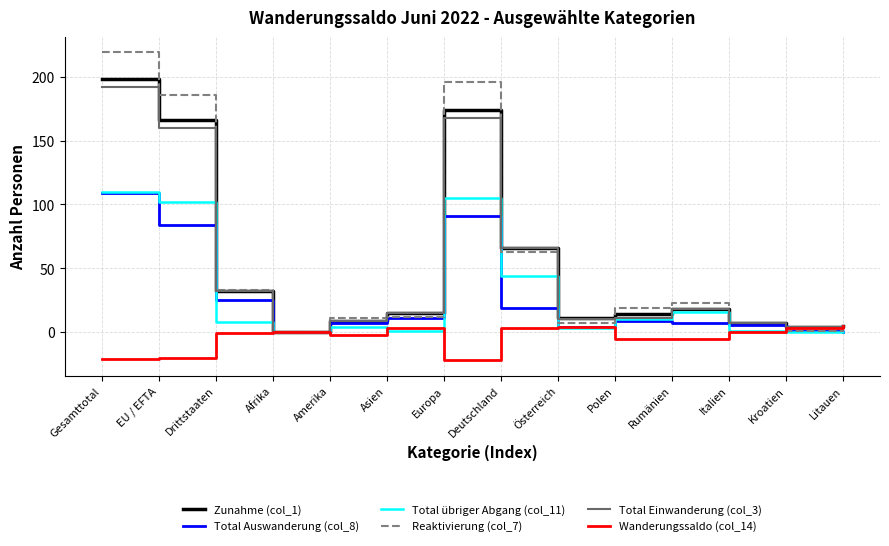

Is the value of Total Einwanderung (col_3) at Rumänien greater than the value of Zunahme (col_1) at EU / EFTA?

No